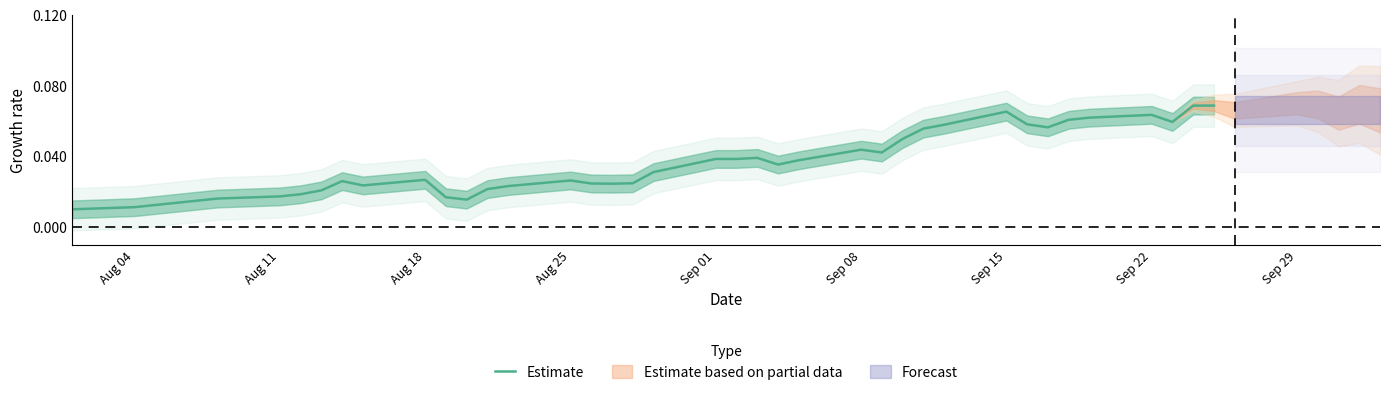

How many series are shown in this chart?

1